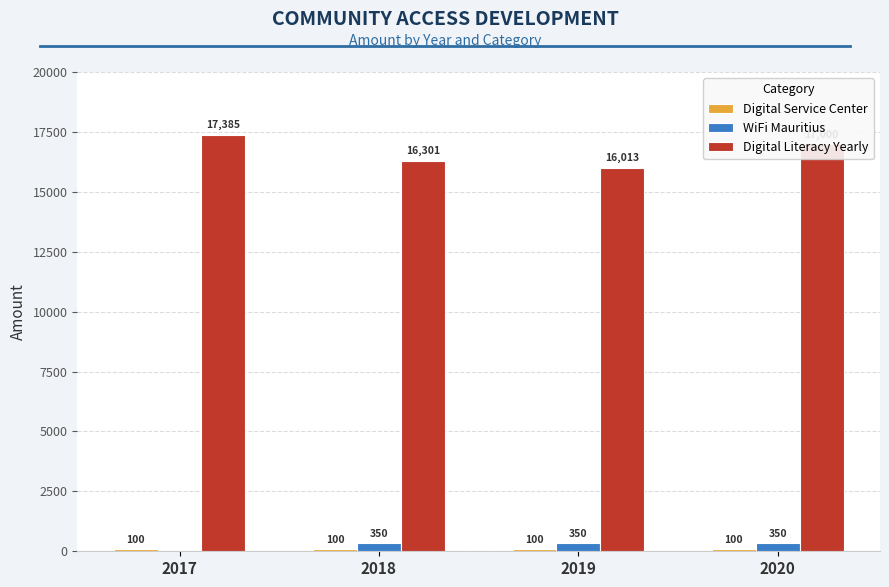

Is it true that WiFi Mauritius equals 350 at 2018?

True